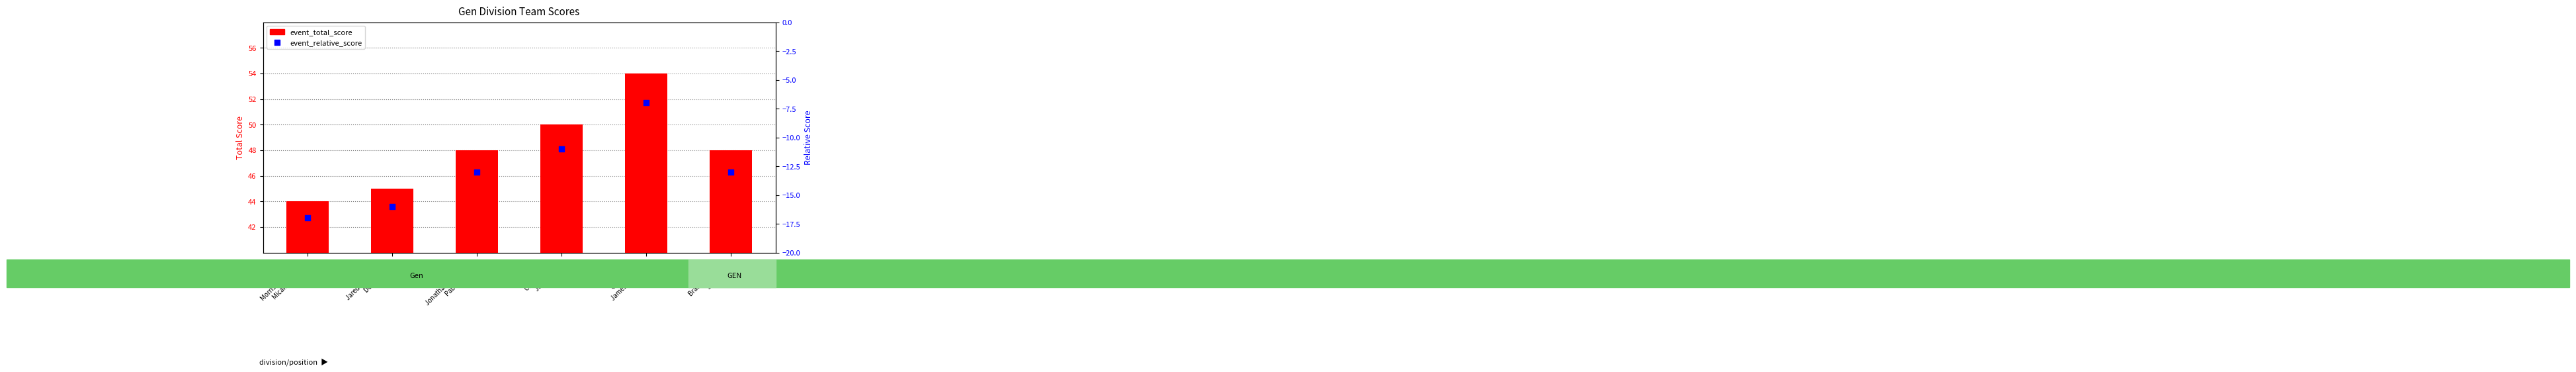

Which series contains the highest Y value?

event_total_score